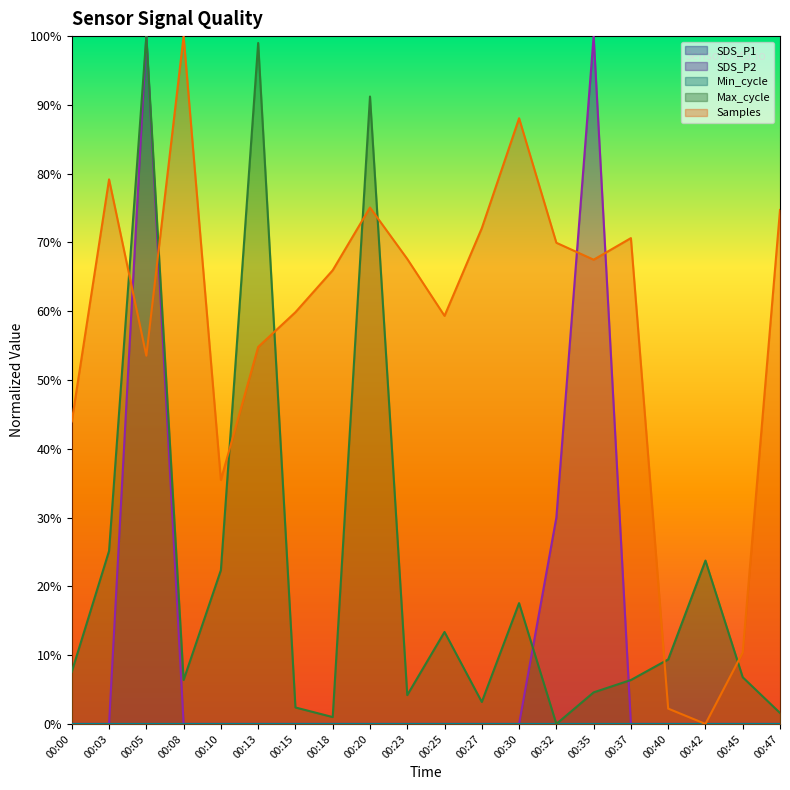

How many data points does each series have?

20